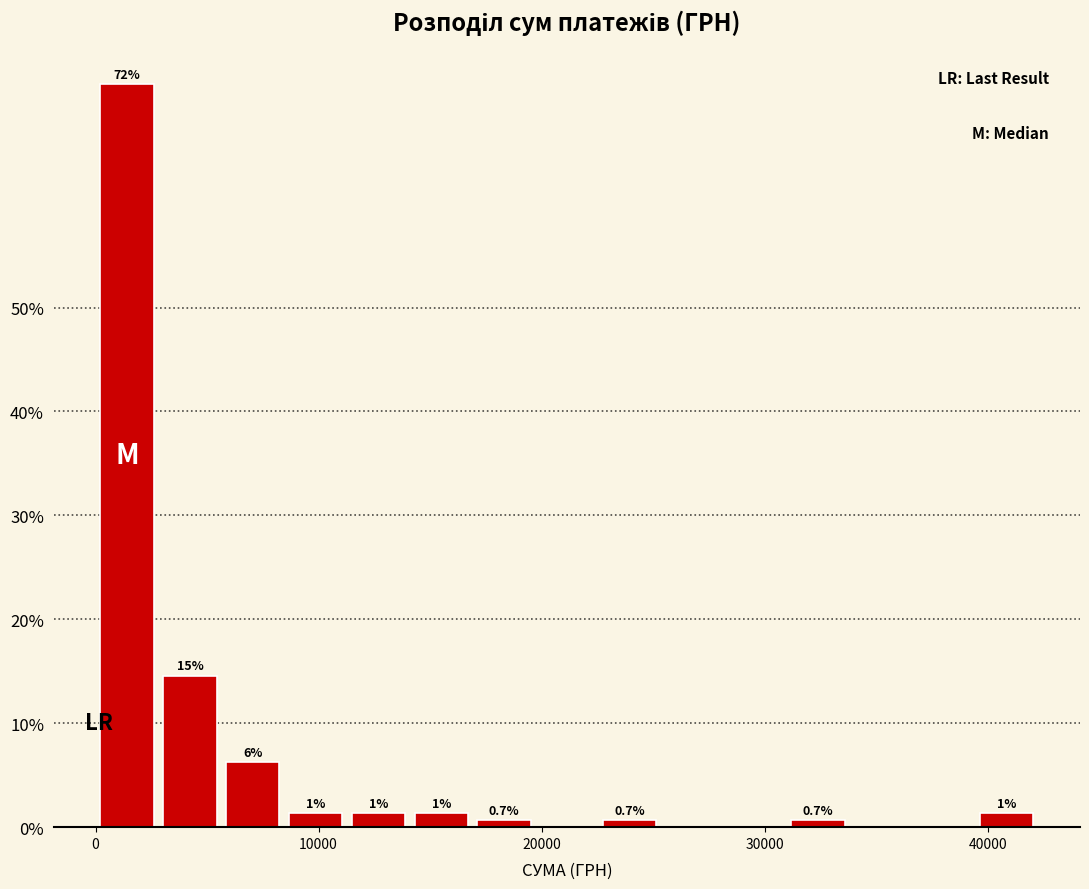

Read against the x-axis, roughly where is the centre of the tallest bar?

1000